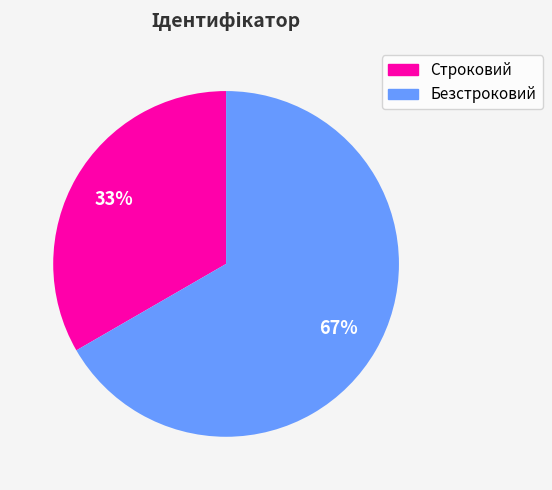

To the nearest percent, what is the average slice percentage?

50%